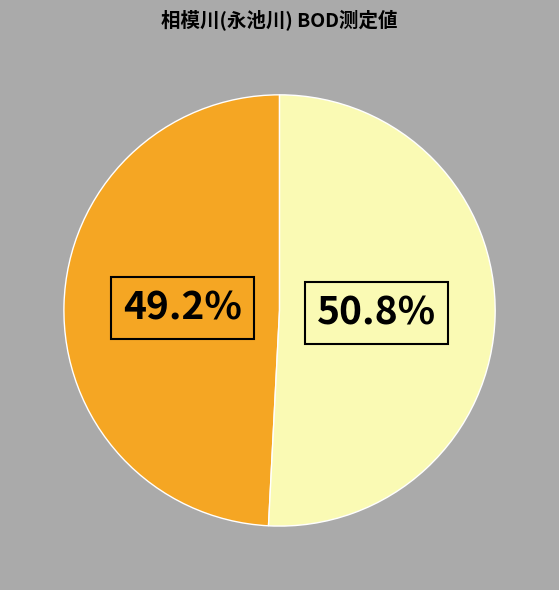

Does any single category account for the majority?

Yes